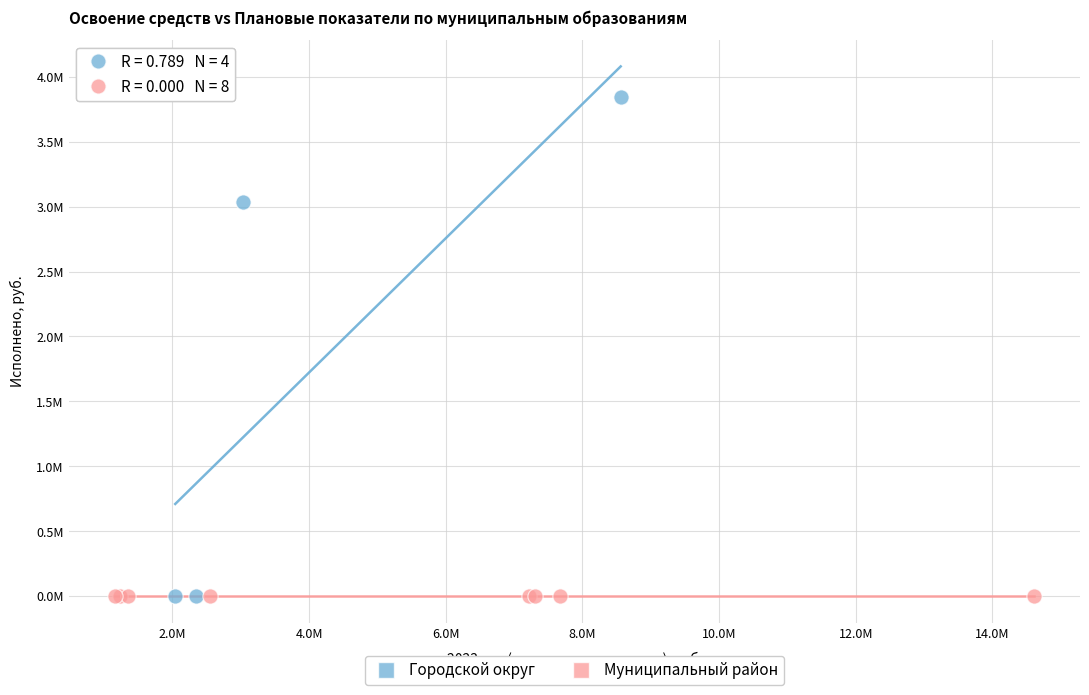

What are all the series names shown in the legend?

Городской округ, Муниципальный район